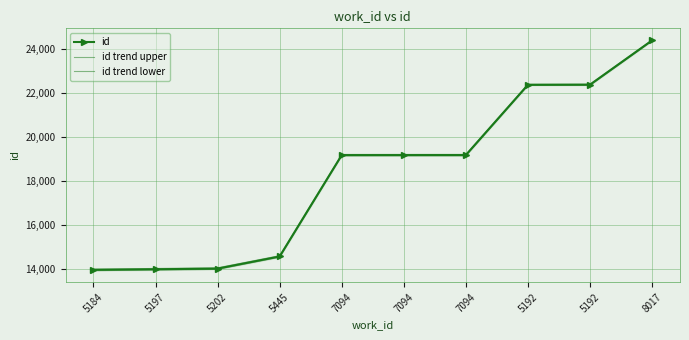

What is the label of the 1st point from the right?

8017